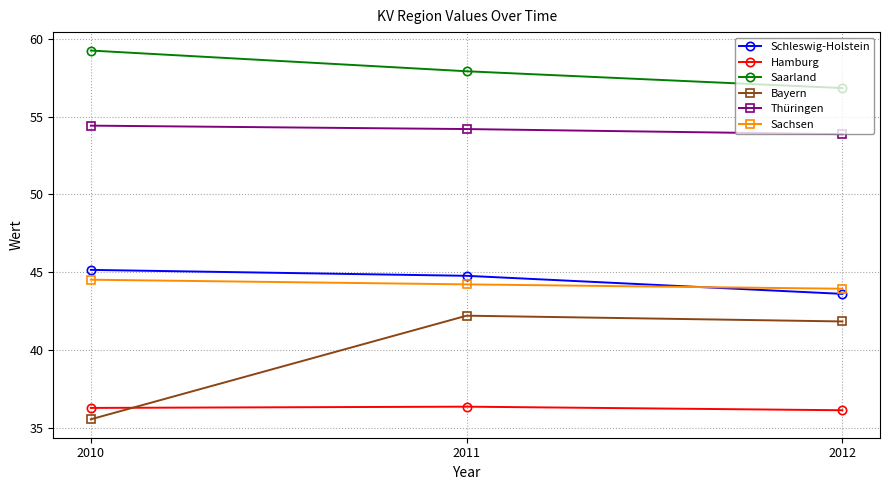

Is it true that Hamburg equals 13.1 at 2010?

False